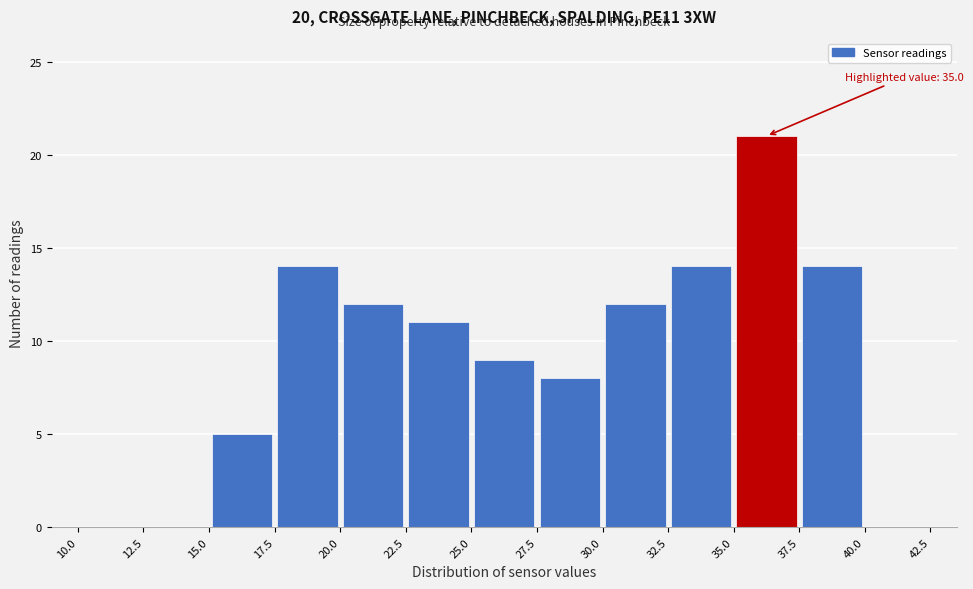

Which range on the x-axis has the tallest bar?

35.0 to 37.5